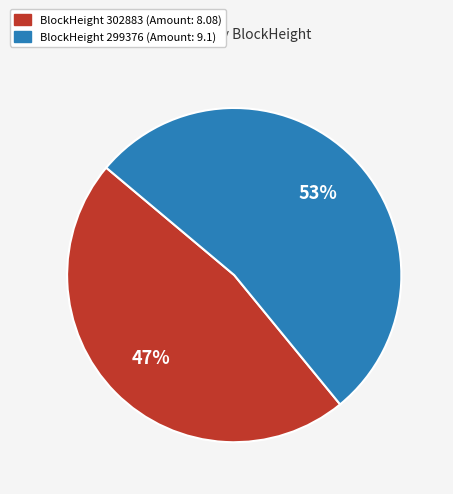

To the nearest percent, what is the difference between the largest and smallest slice percentages?

6%